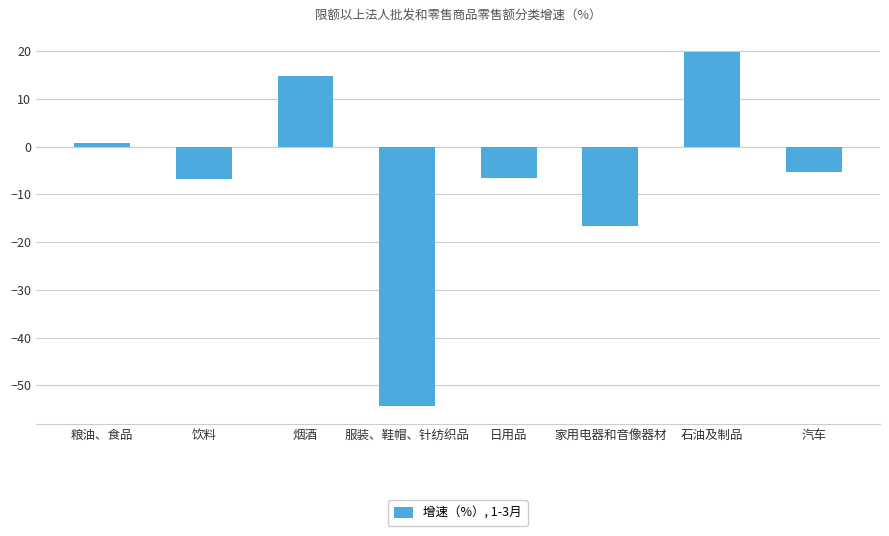

What is the label of the 6th bar from the left?

家用电器和音像器材